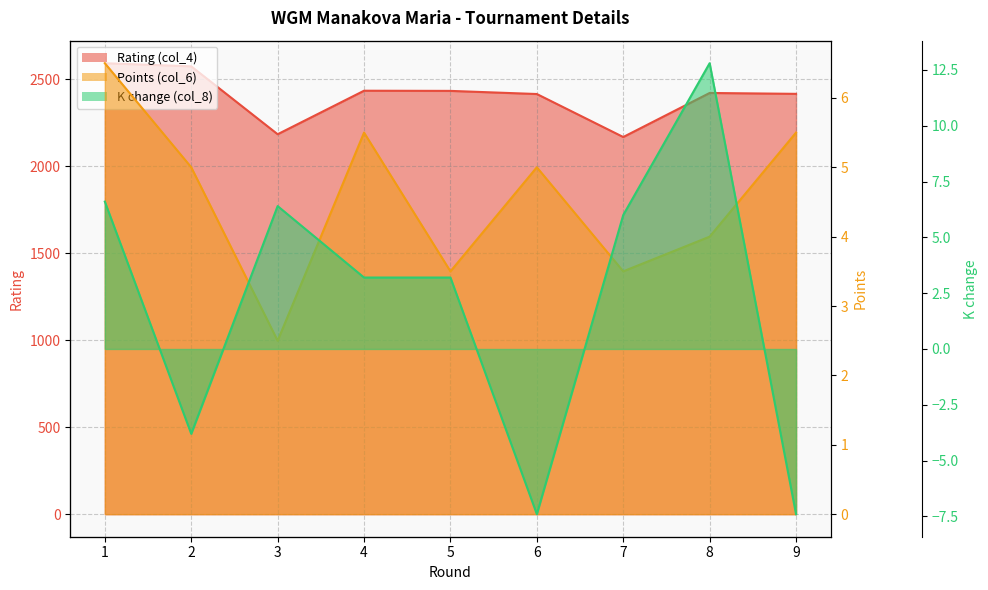

The Points (col_6) series shows 5.0 at 6. True or false?

True